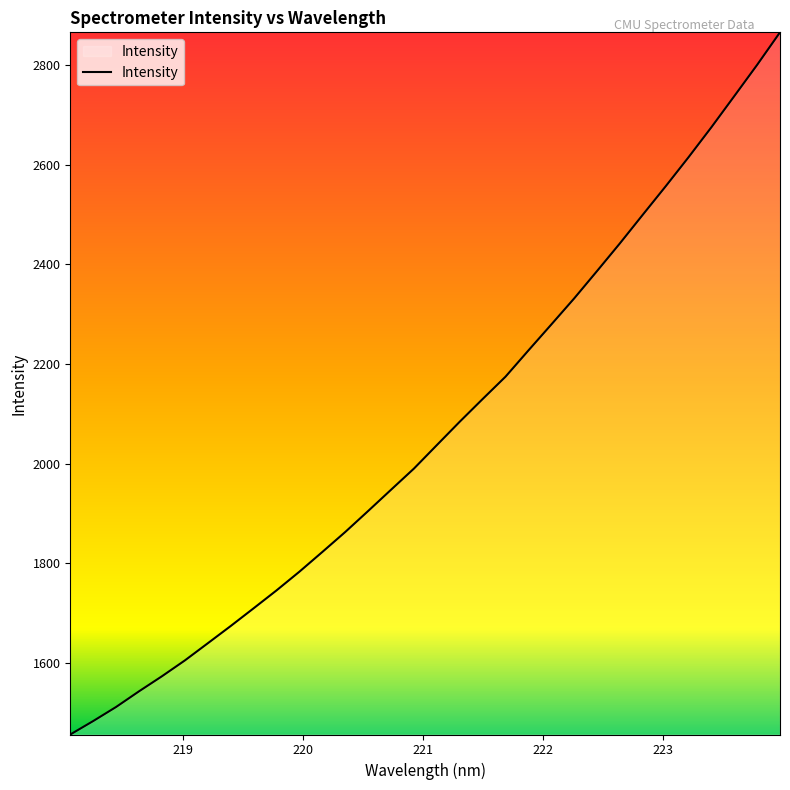

Reading left to right, list all the values displayed in this chart.

1456.0	1483.0	1511.3	1542.7	1572.9	1604.7	1639.2	1673.8	1709.4	1745.3	1783.0	1822.5	1862.6	1904.8	1947.5	1990.0	2037.1	2084.0	2129.6	2174.5	2227.1	2279.2	2331.6	2386.6	2442.3	2499.7	2556.8	2615.2	2675.5	2737.9	2800.7	2866.1